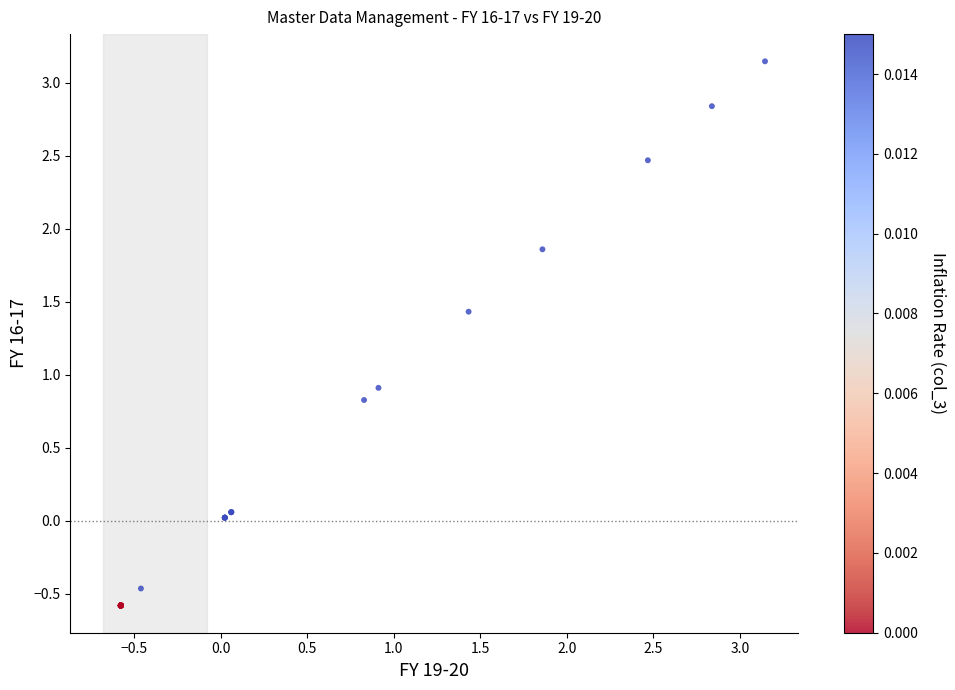

What Y value in the scatter plot is closest to 1?

0.9